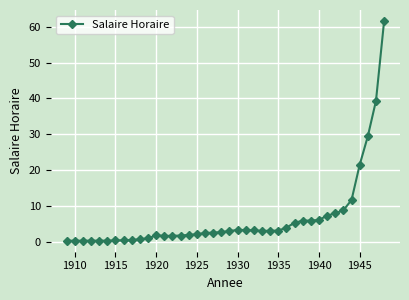

What is the value of the 24th point from the left?

3.2